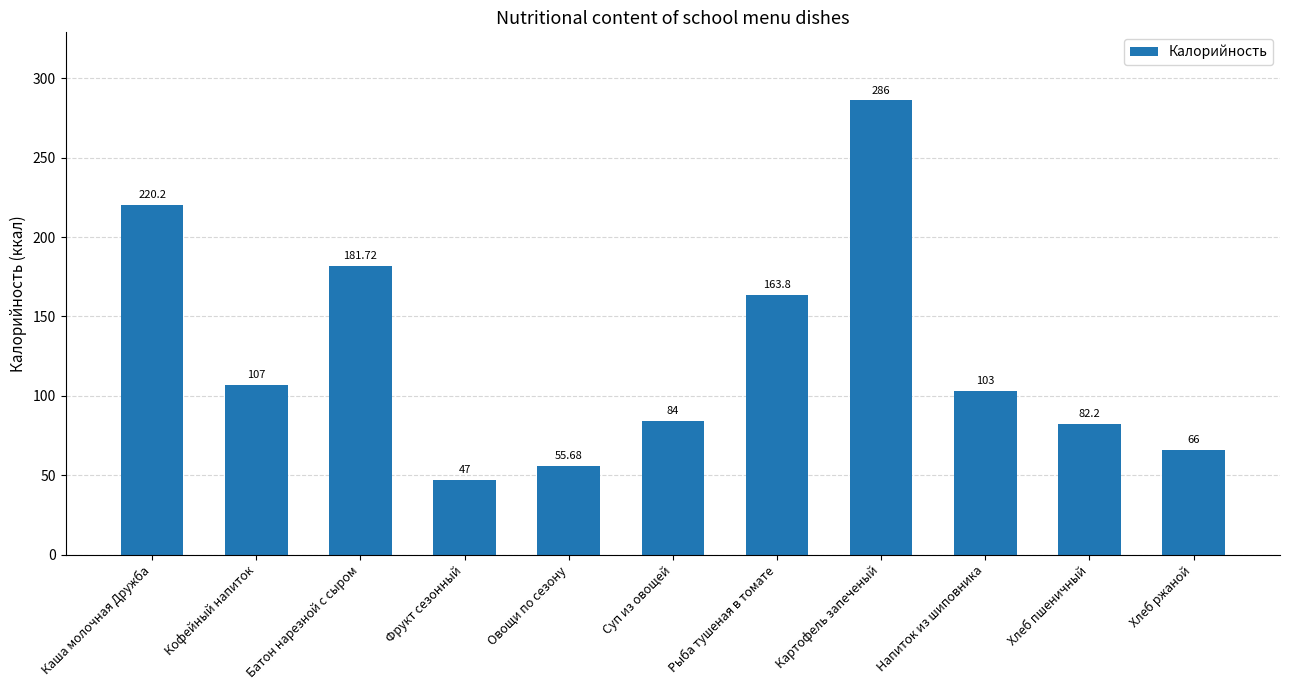

What is the label of the 4th bar from the left?

Фрукт сезонный